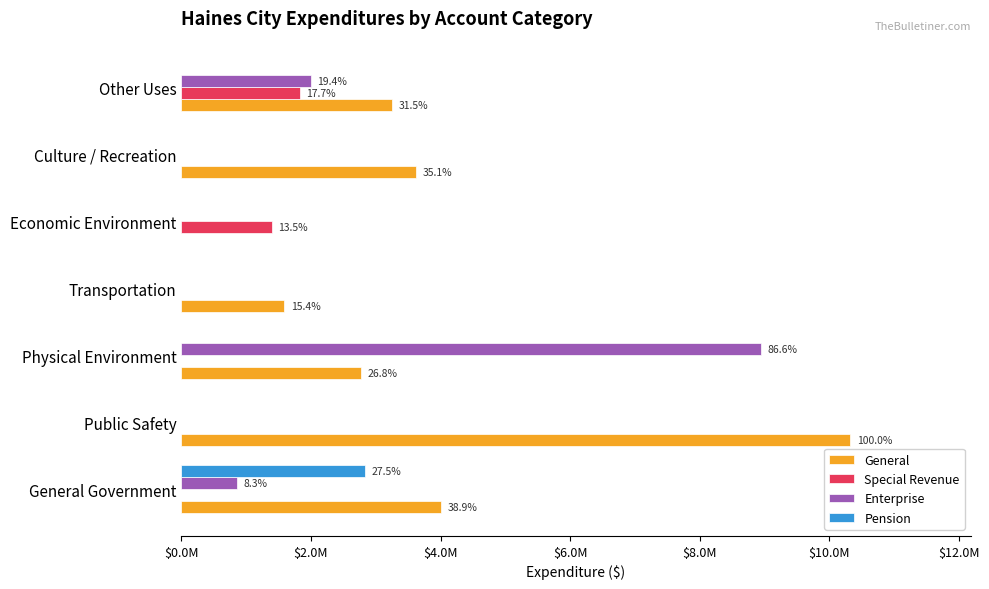

List the series in order of their peak value, lowest first.

Special Revenue, Pension, Enterprise, General